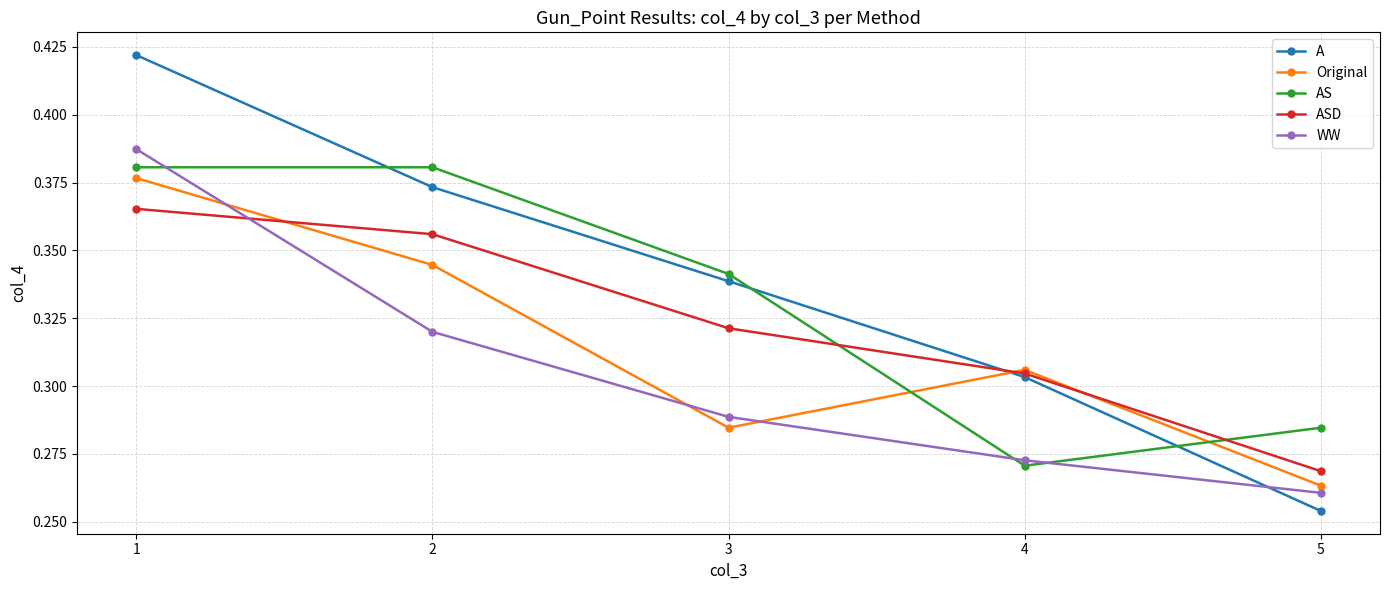

What is the total value across all series at 3?

1.6